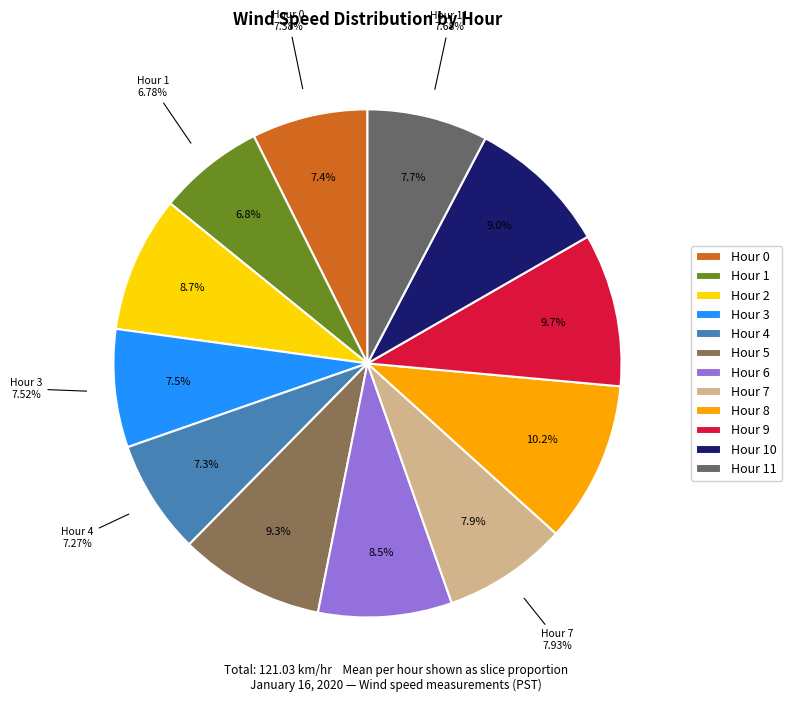

How many slices are in this pie chart?

12